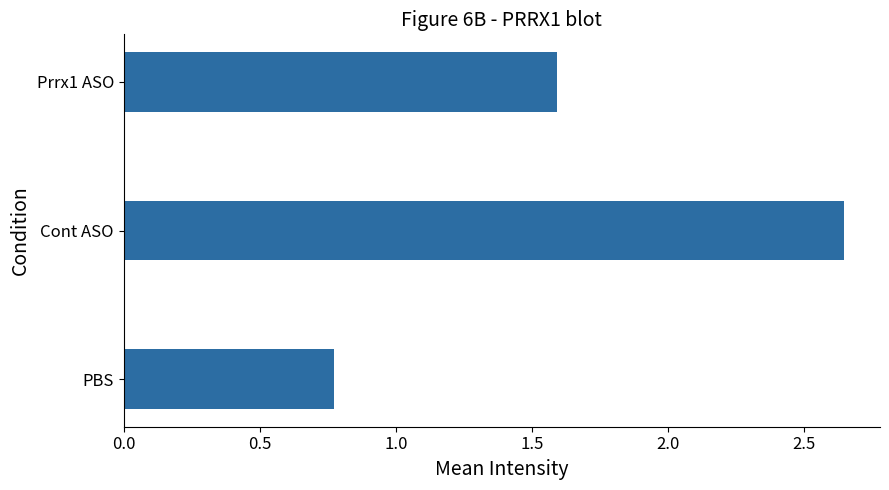

List the labels in order of value, largest first.

Cont ASO, Prrx1 ASO, PBS